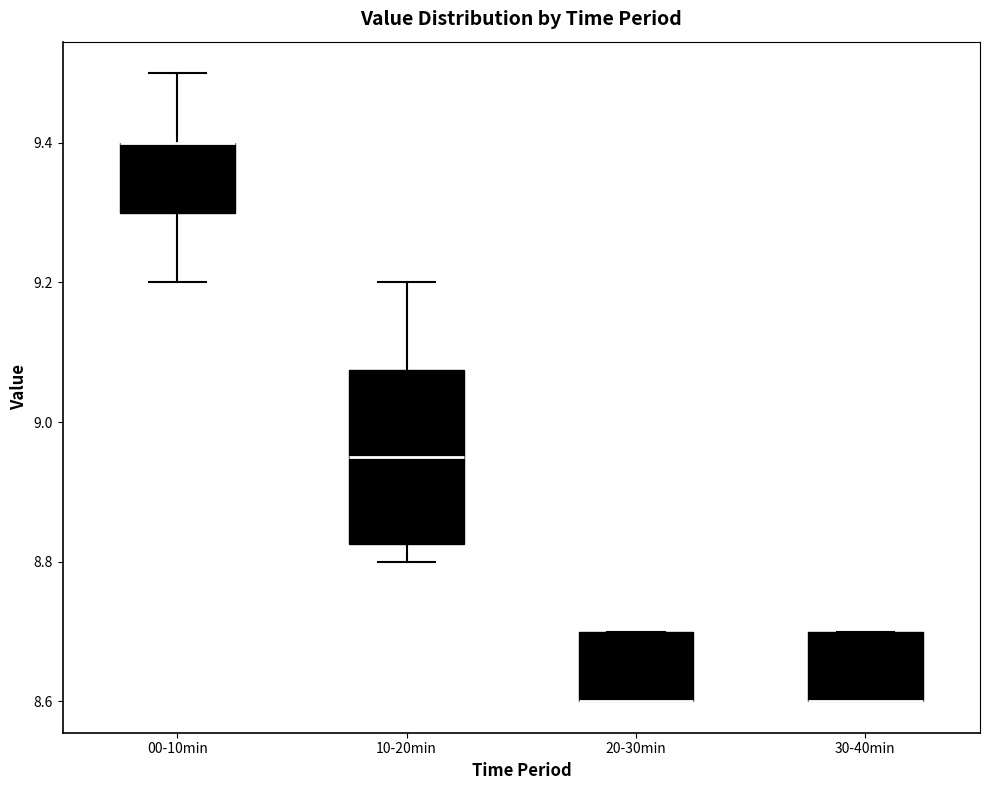

Reading left to right, transcribe this box plot: for each box, give where its median line is, the range the box spans, and where its two whiskers end, as read against the y-axis. The values are not printed on the chart, so give them approximately, as read against the axis.

00-10min: median 9.40 (drawn on the box's upper edge), box 9.30 to 9.40, whiskers 9.20 to 9.50
10-20min: median 8.96, box 8.82 to 9.08, whiskers 8.80 to 9.20
20-30min: median 8.60 (drawn on the box's lower edge), box 8.60 to 8.70, whiskers 8.60 to 8.70
30-40min: median 8.60 (drawn on the box's lower edge), box 8.60 to 8.70, whiskers 8.60 to 8.70